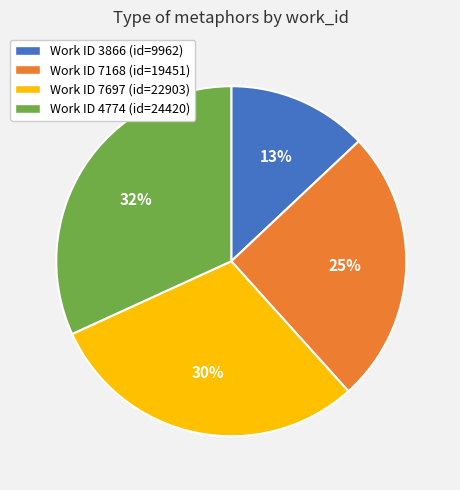

To the nearest percent, what is the difference between the largest and smallest slice percentages?

19%